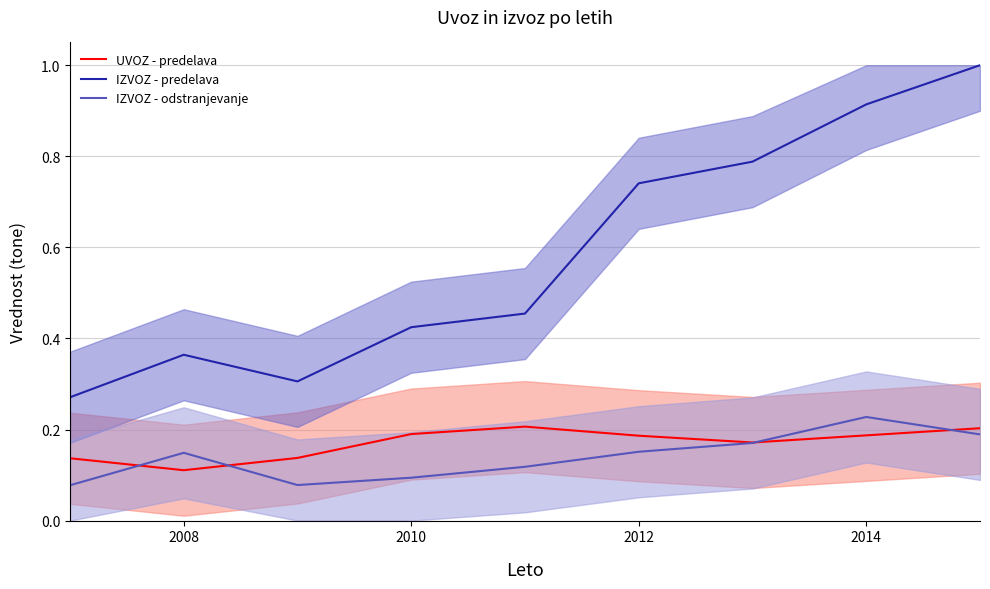

Reading left to right, extract all data points from this chart.

UVOZ - predelava: 0.1	0.1	0.1	0.2	0.2	0.2	0.2	0.2	0.2
IZVOZ - predelava: 0.3	0.4	0.3	0.4	0.5	0.7	0.8	0.9	1.0
IZVOZ - odstranjevanje: 0.1	0.1	0.1	0.1	0.1	0.2	0.2	0.2	0.2